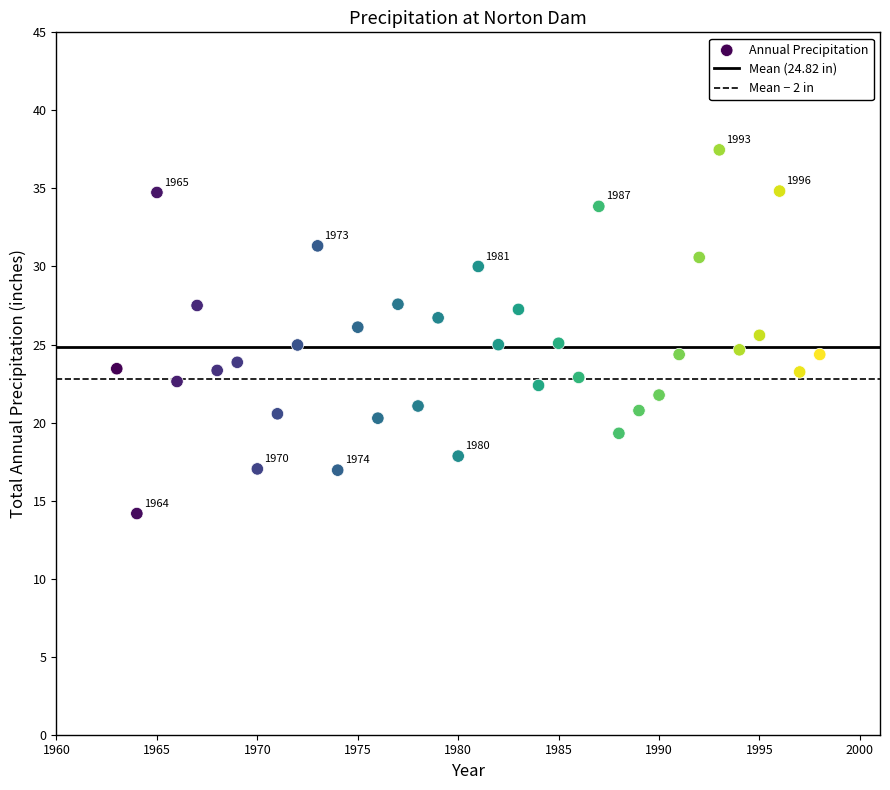

What is the range of Y values (max minus min)?

23.3